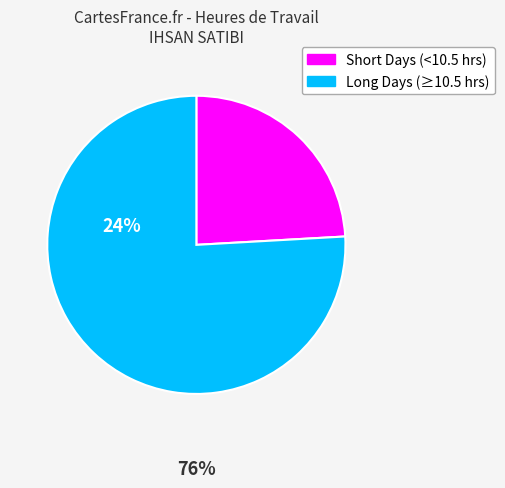

True or false: Long Days (≥10.5 hrs) accounts for 76% of the total.

True